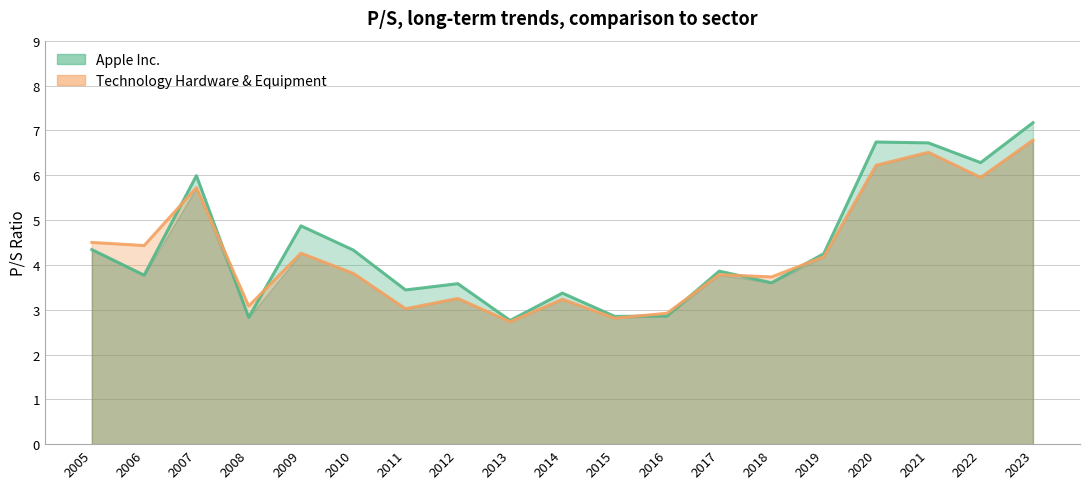

How many lines are shown in the chart?

2